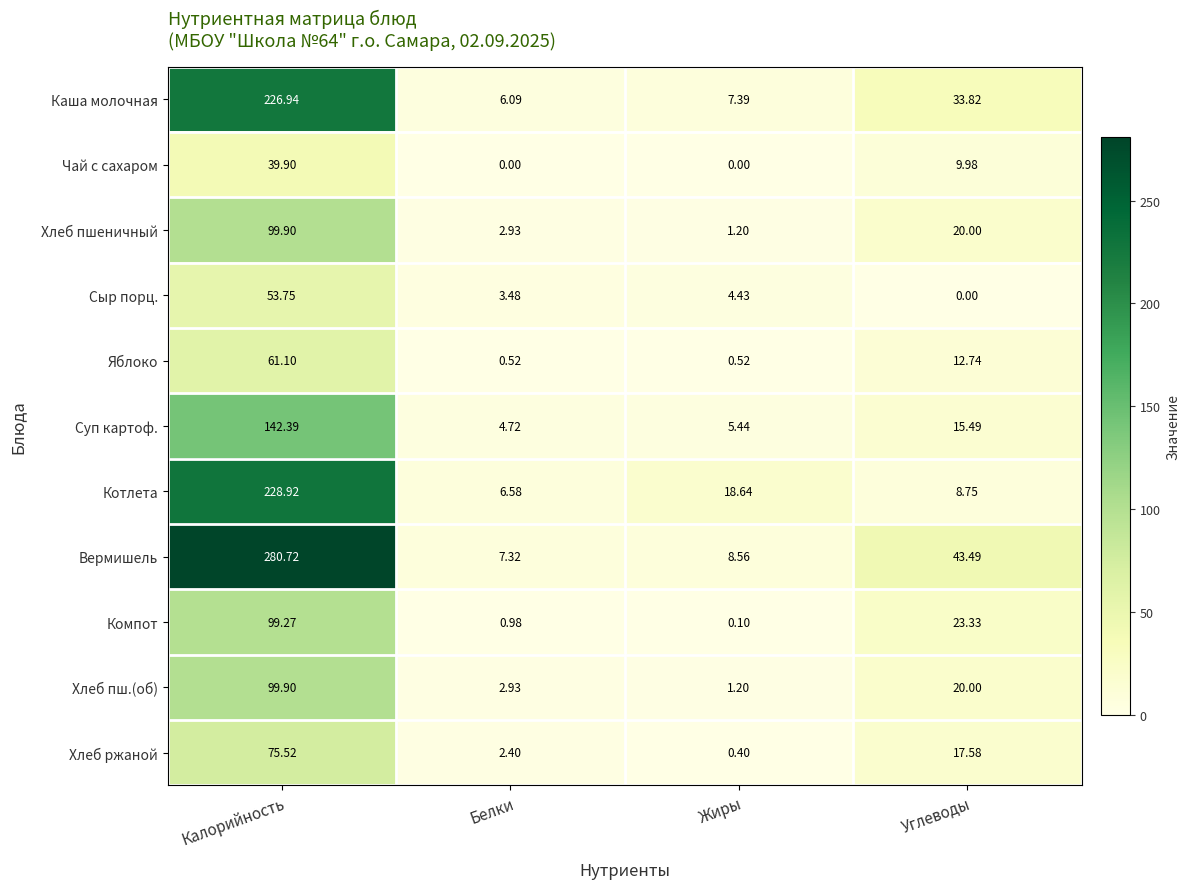

Which series has the largest total across all categories?

Вермишель